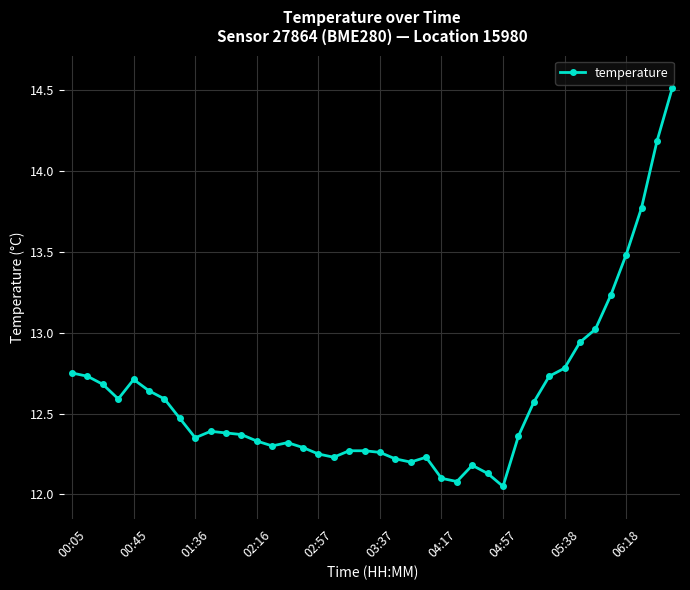

What is the difference between the maximum and minimum values?

2.5